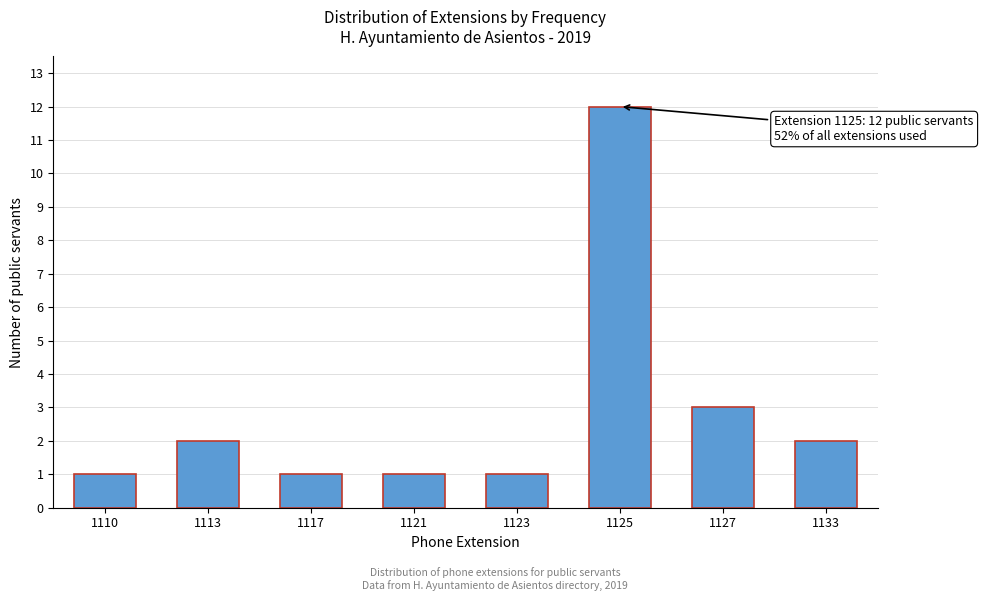

Reading right to left, transcribe all the data shown in this chart.

2	3	12	1	1	1	2	1